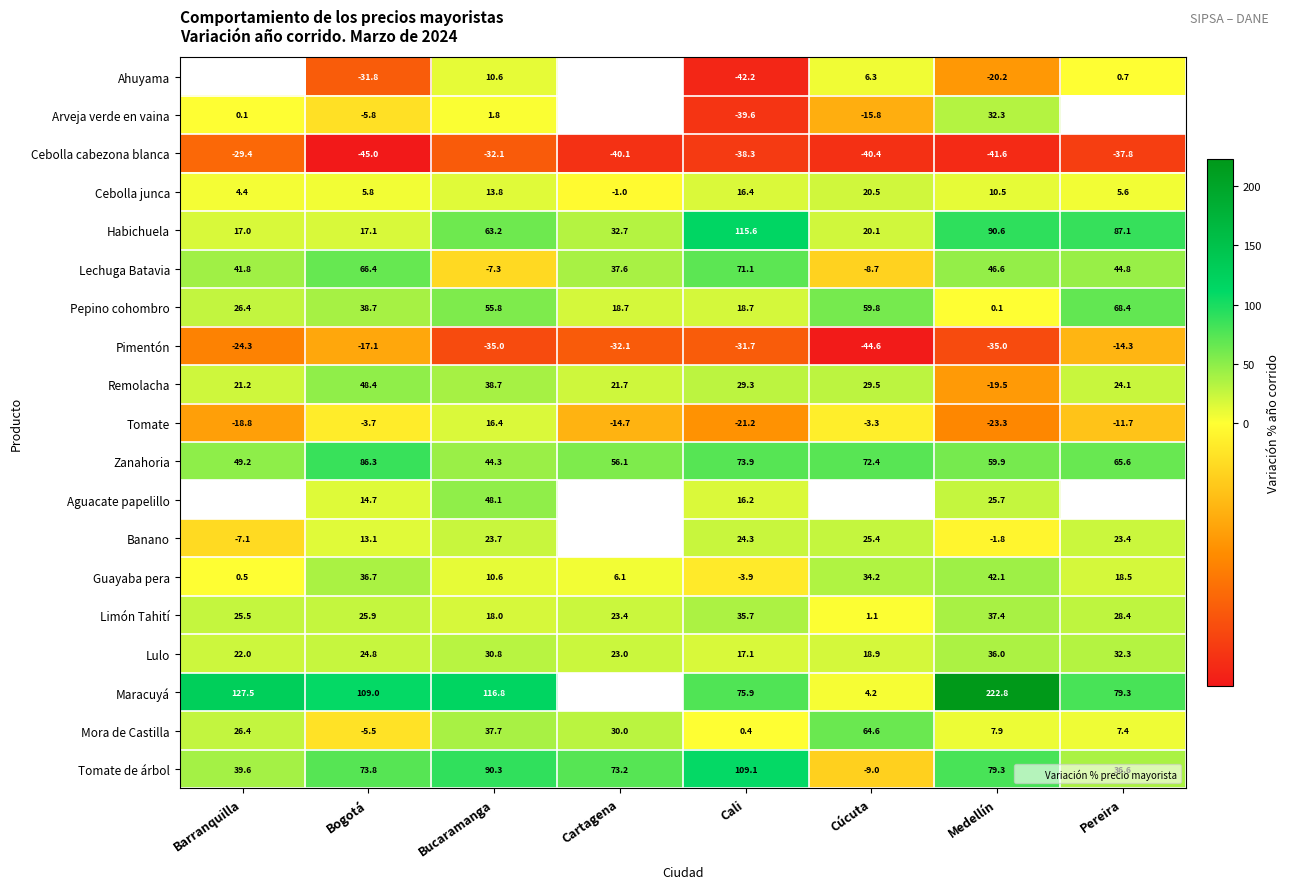

Rank the categories by Habichuela value from highest to lowest.

Cali, Medellín, Pereira, Bucaramanga, Cartagena, Cúcuta, Bogotá, Barranquilla